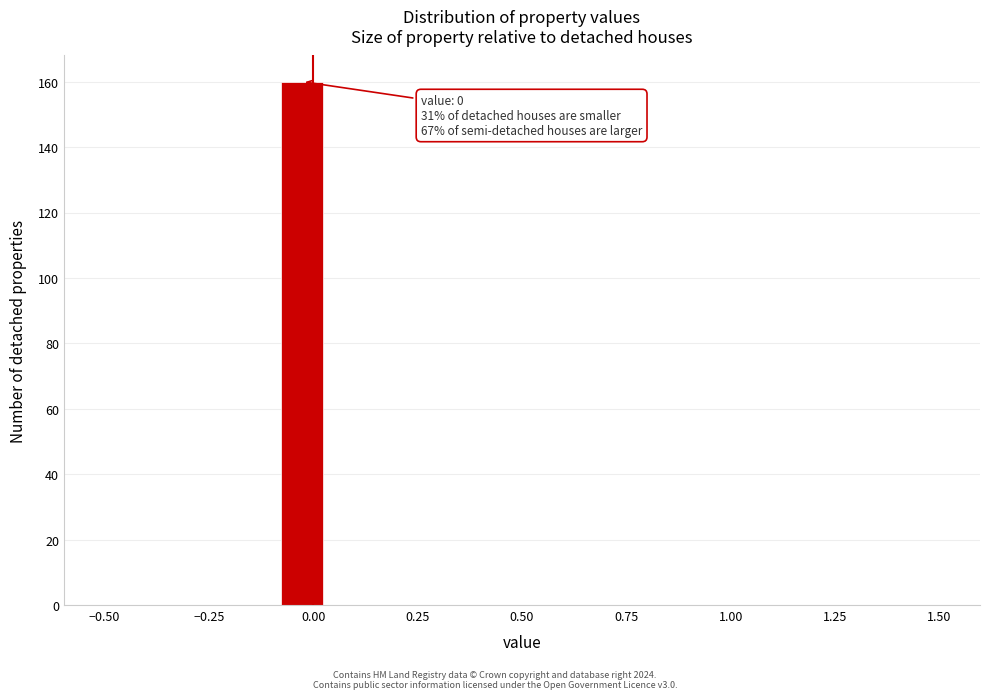

Read against the x-axis, roughly where is the centre of the tallest bar?

-0.05